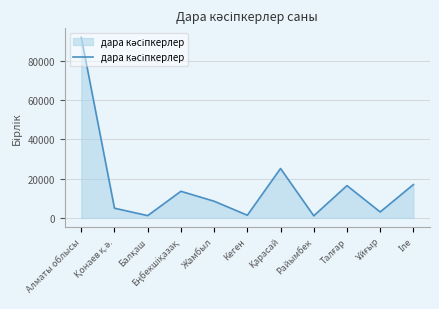

Does the chart display data point markers on the line(s)?

No